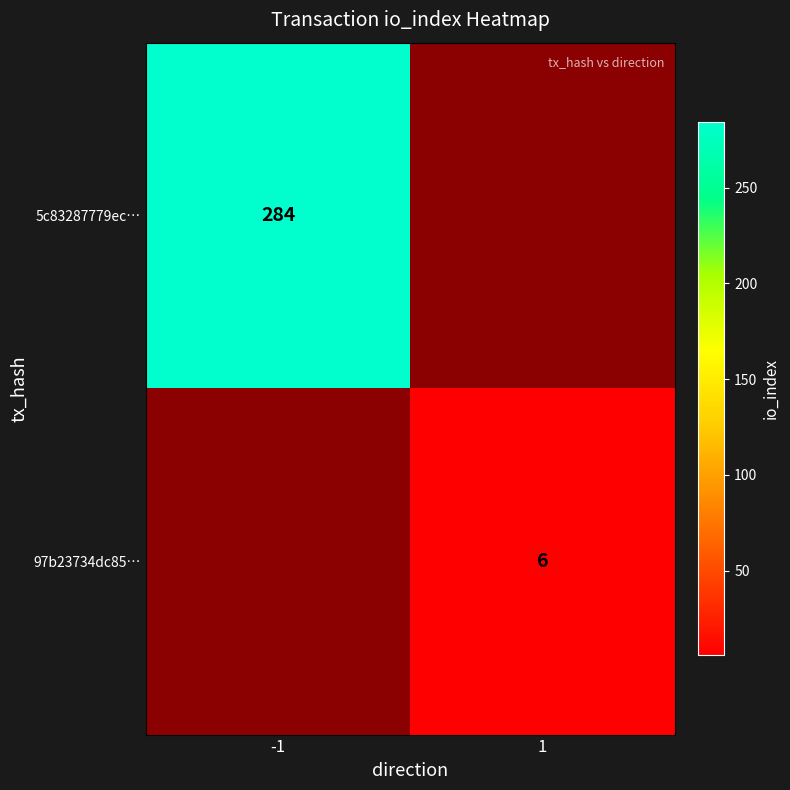

Between 1 and -1, which is larger?

-1